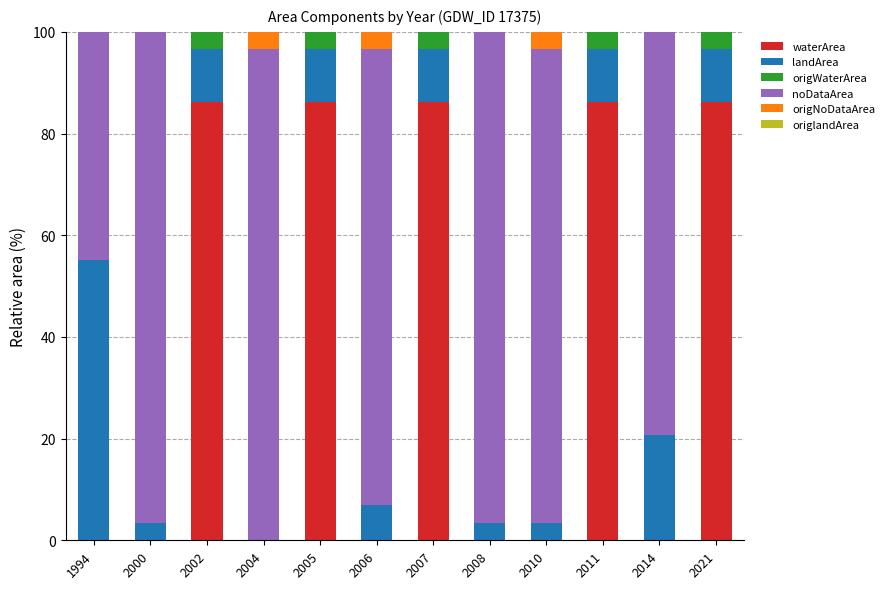

Between 2002 and 2014, which is larger?

2002